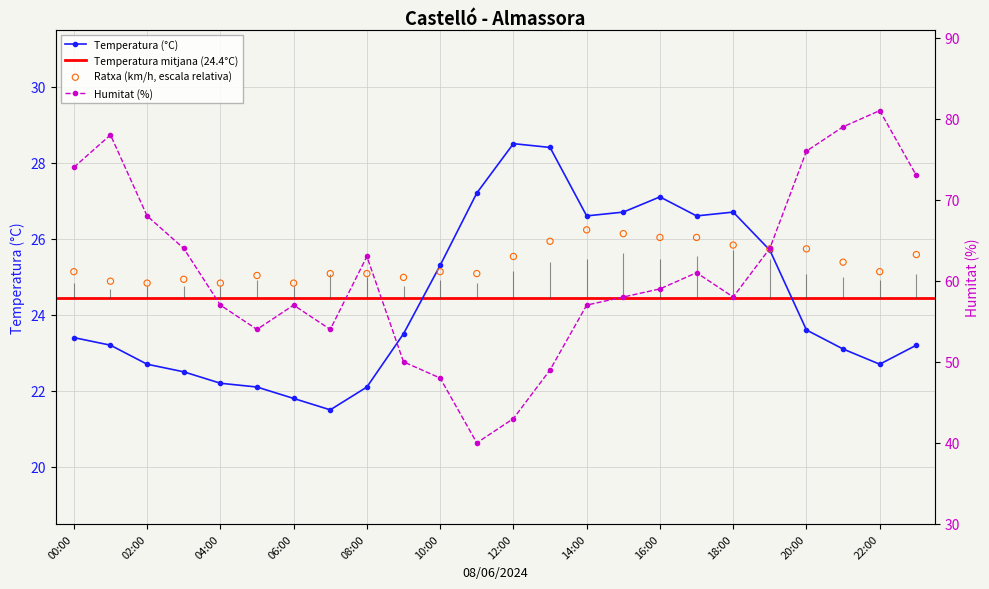

Which series reaches the minimum Y coordinate?

Temperatura (°C)